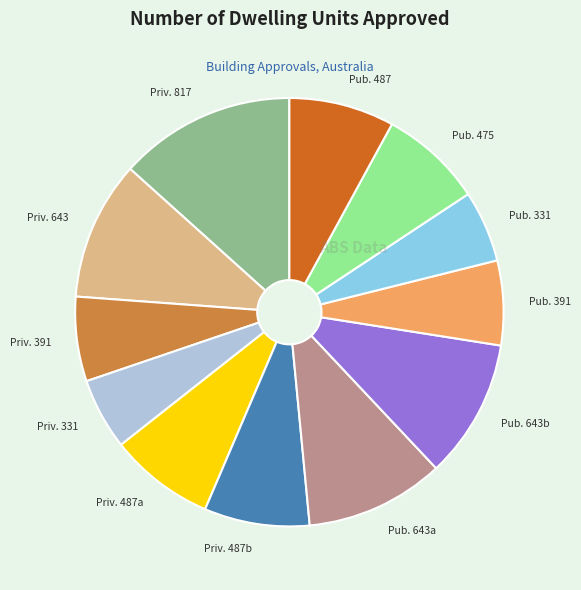

Do Priv. 391 and Pub. 331 together represent more than half of the pie?

No